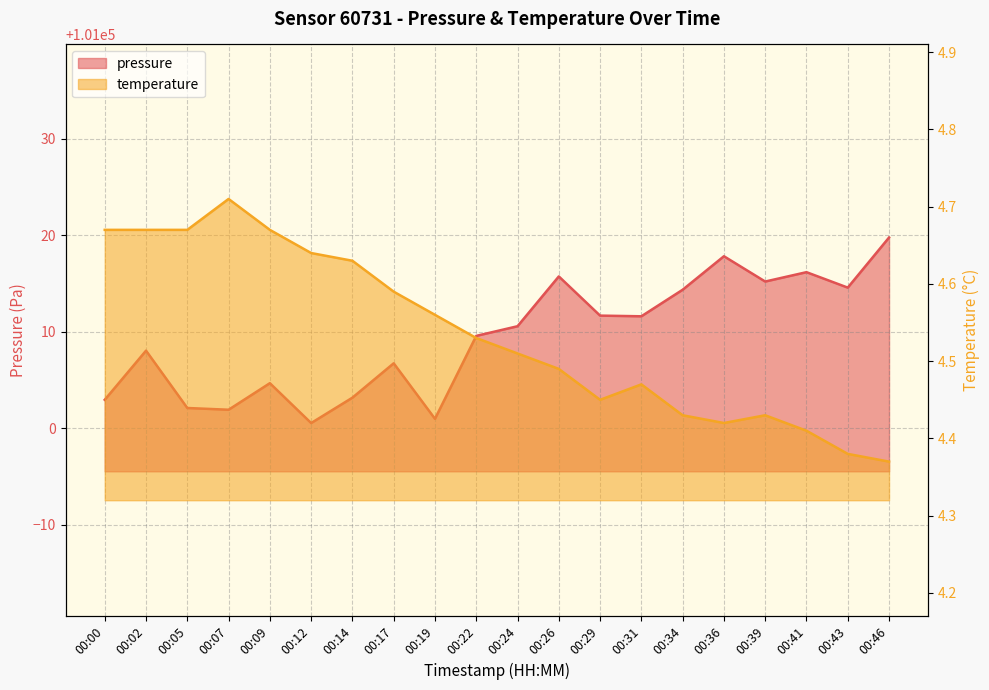

Where is the first local minimum for pressure?

00:07